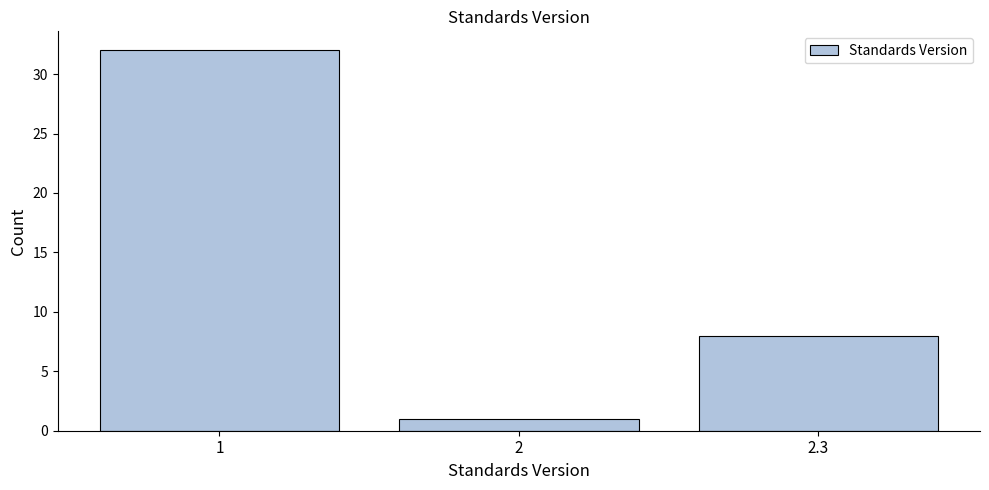

Reading left to right, extract all data points from this chart.

32	1	8